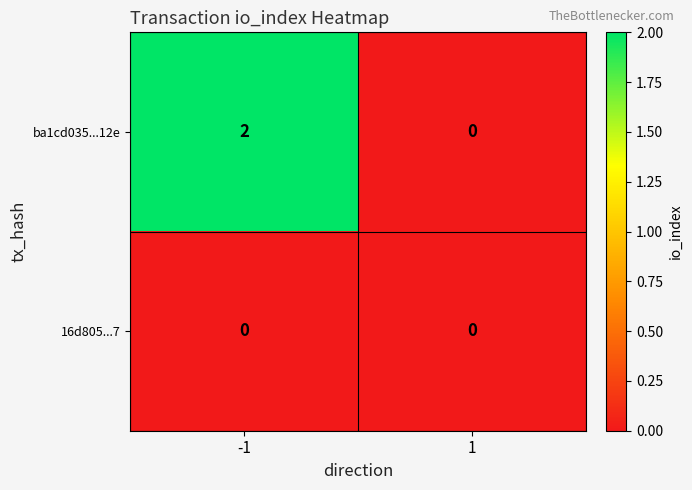

Between -1 and 1, which series saw the biggest shift?

ba1cd035...12e